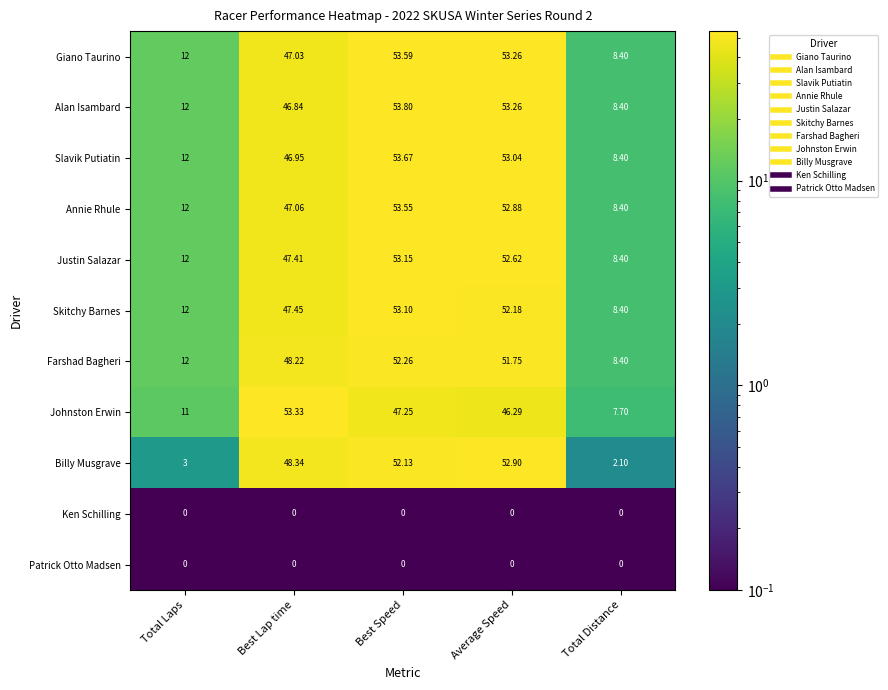

At which label does Johnston Erwin reach its minimum?

Total Distance